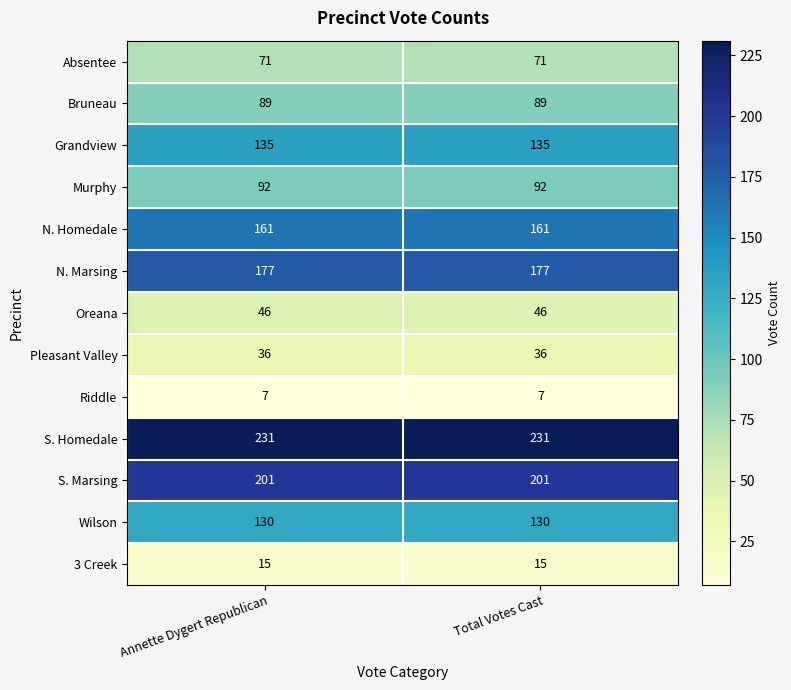

Is it true that Riddle equals 13 at Total Votes Cast?

False